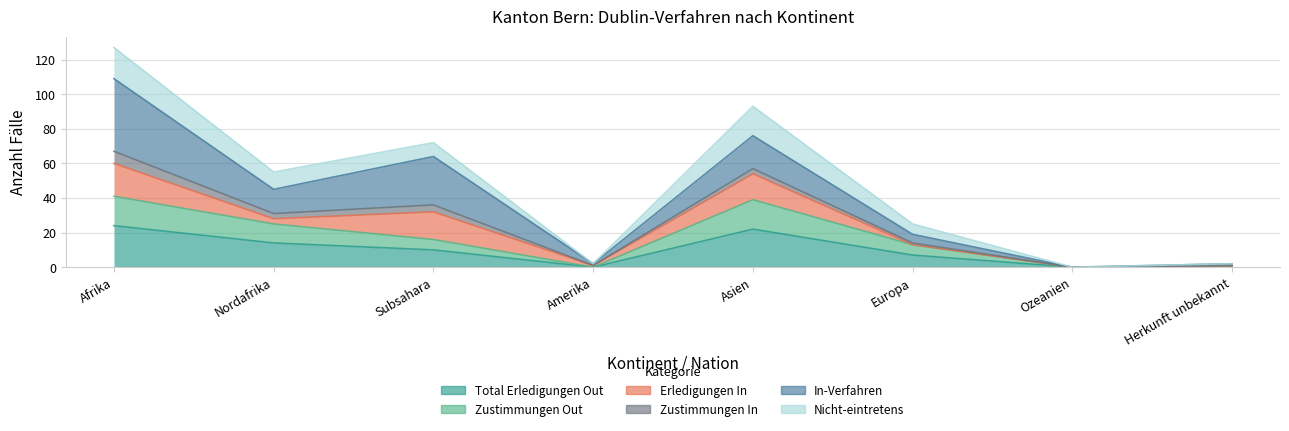

Which category has the highest value across all series?

Afrika